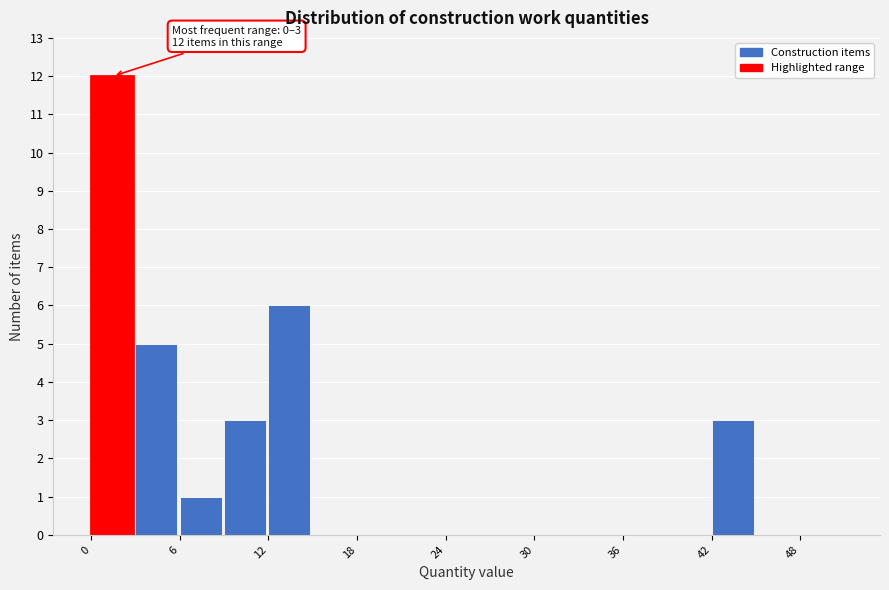

Read against the x-axis, roughly where is the centre of the tallest bar?

1